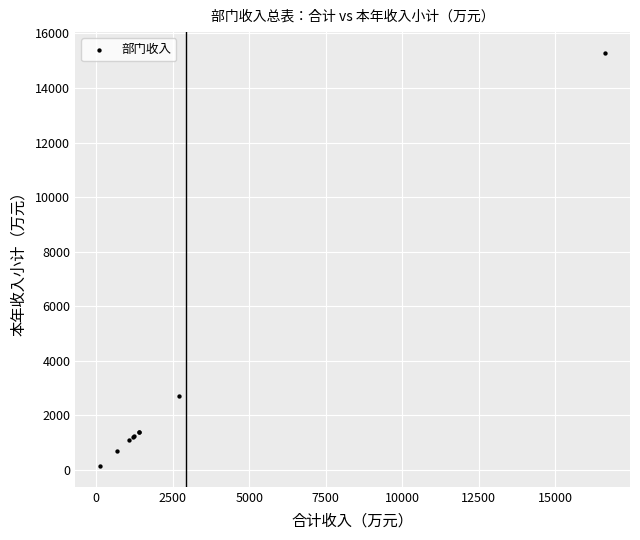

What Y value in the scatter plot is closest to 7715?

2692.9